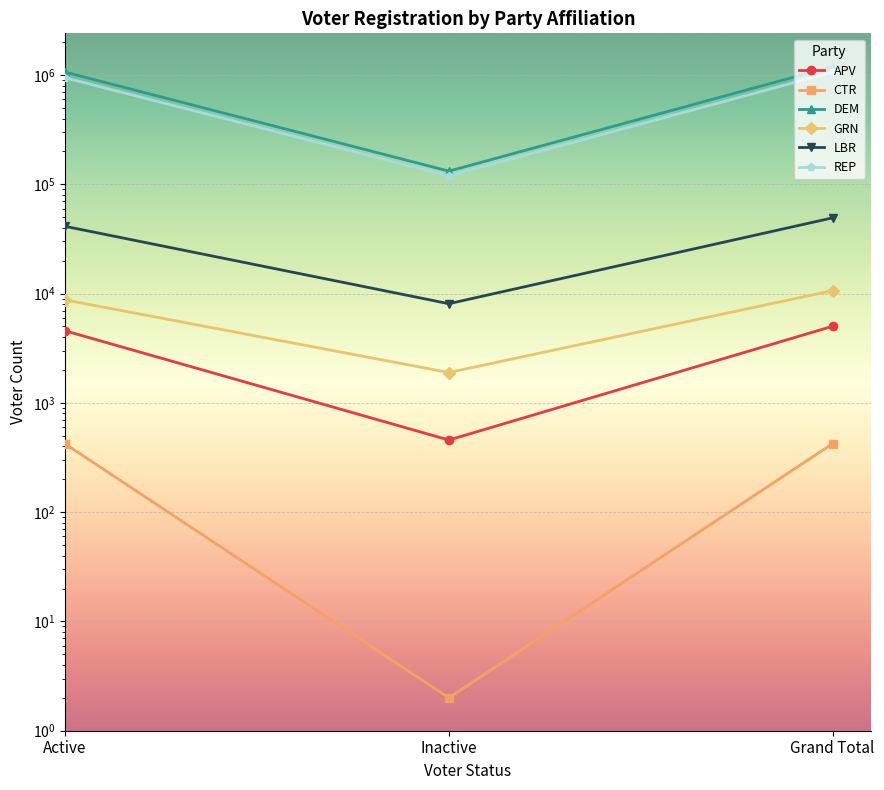

What position from the left is Active?

1